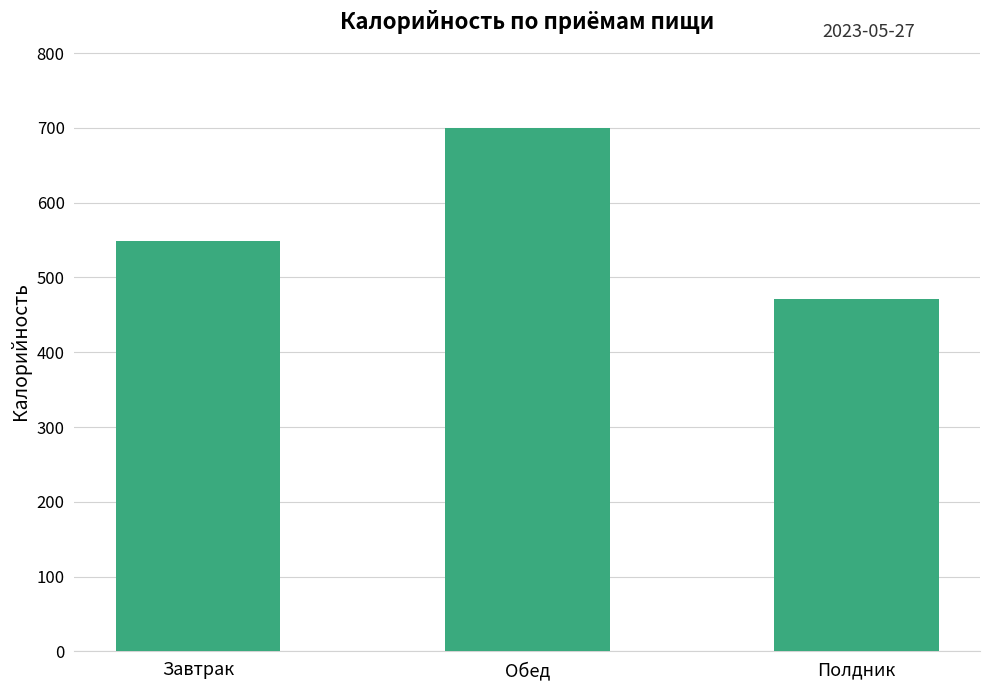

Reading left to right, extract all data points from this chart.

549.2	699.4	471.6